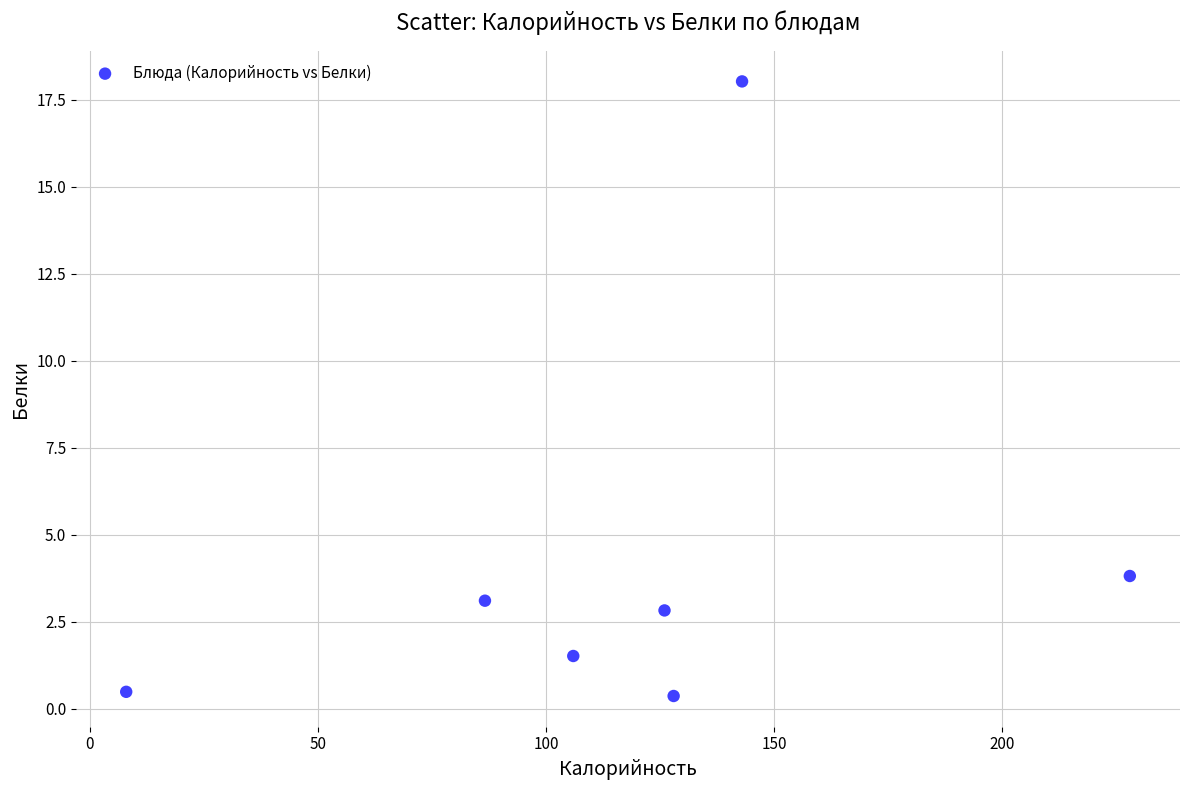

What is the range of Y values (max minus min)?

17.7